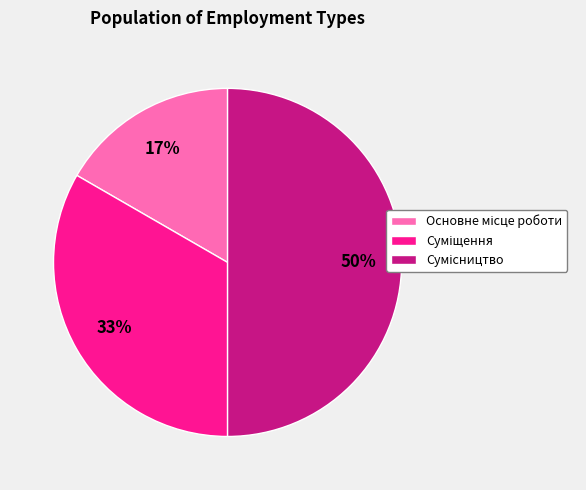

To the nearest percent, what is the difference between the largest and smallest slice percentages?

33%